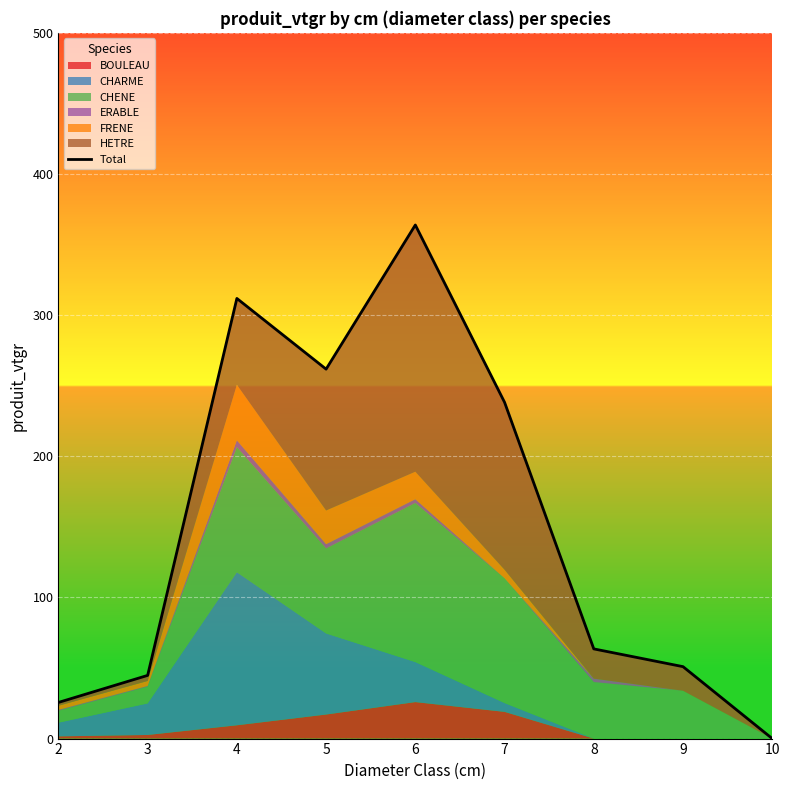

What value does the data have at 5?

261.7